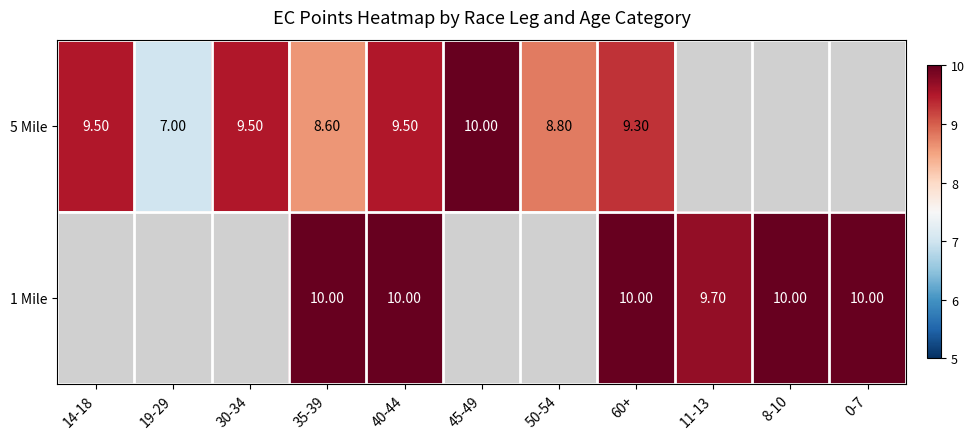

What is the spread (max minus min) of values at 35-39?

1.4